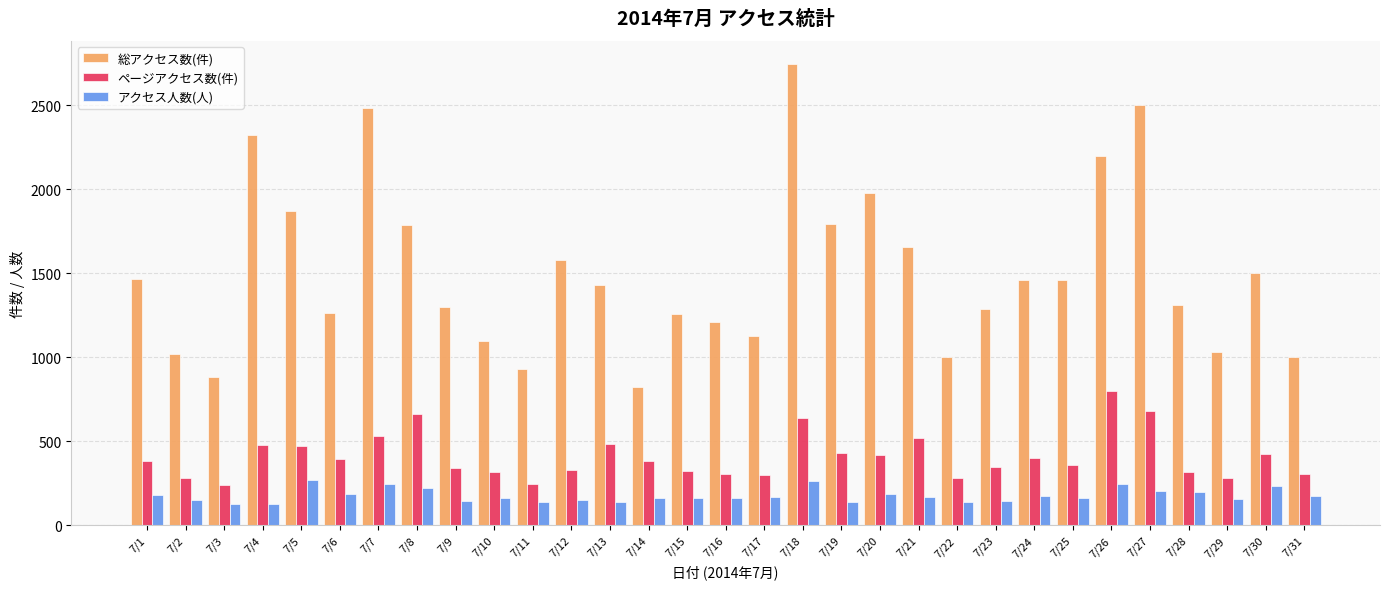

At which label does 総アクセス数(件) reach its peak?

7/18